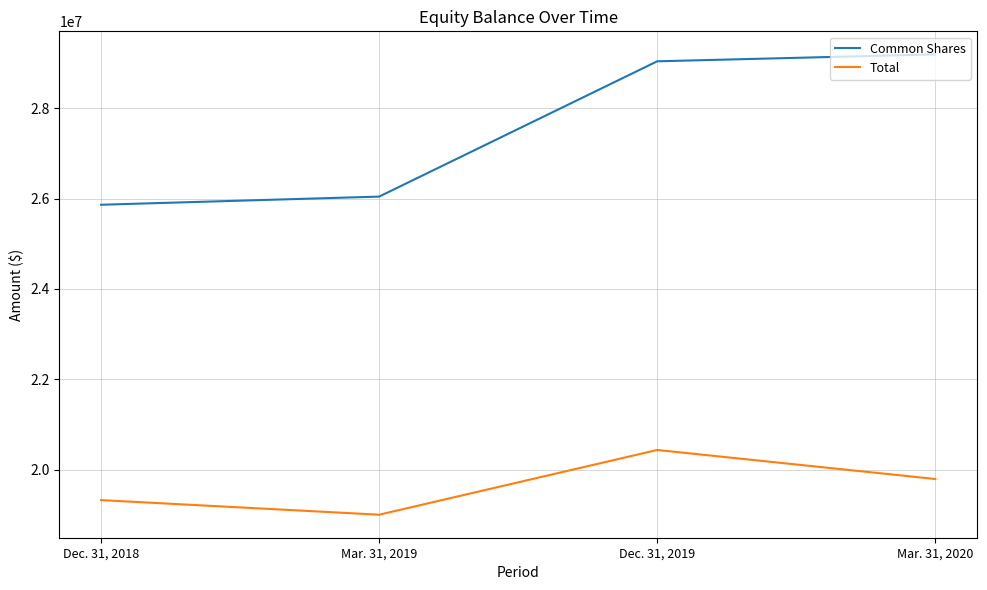

Reading right to left, extract all data points from this chart.

Common Shares: 29196589	29042547	26045636	25865367
Total: 19790425	20433296	18999530	19322857